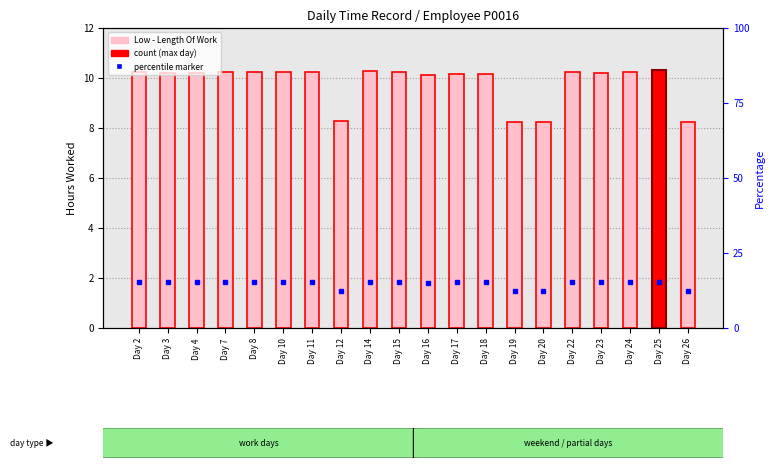

What is the sum of all values?

196.7